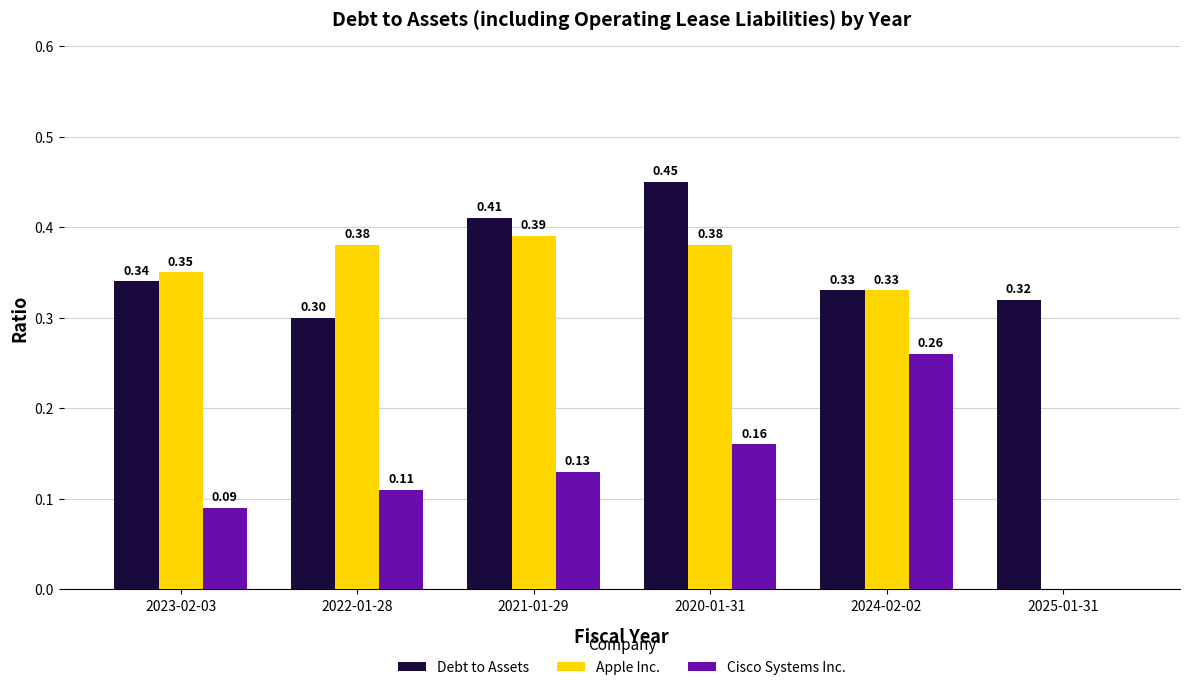

What is the sum of the Debt to Assets values at 2021-01-29 and 2023-02-03?

0.8